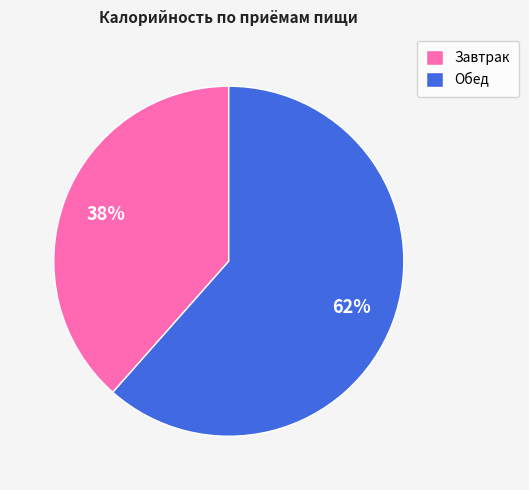

How many slices are in this pie chart?

2